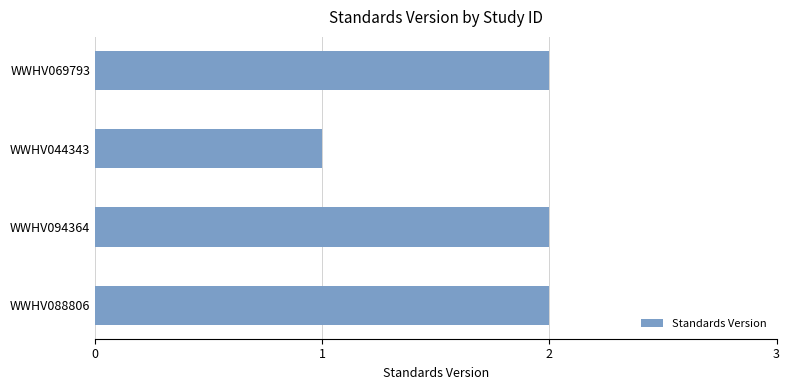

The chart shows a value of 2 at WWHV069793. True or false?

True